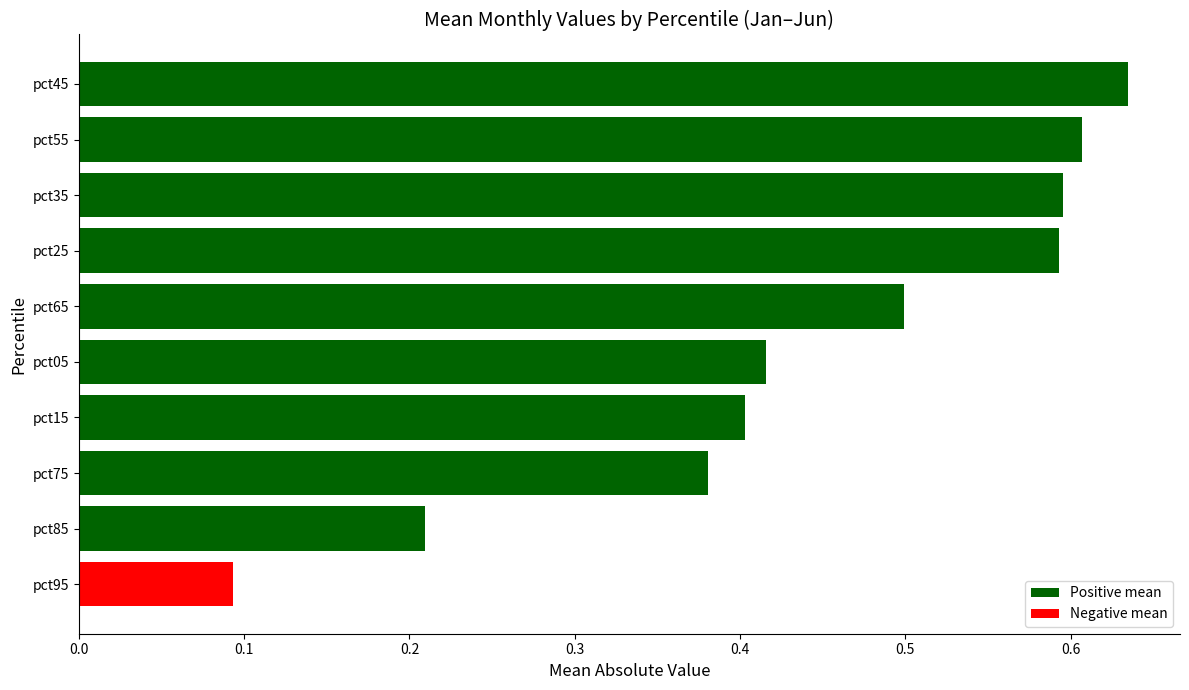

Which category has the lowest value across all series?

pct95